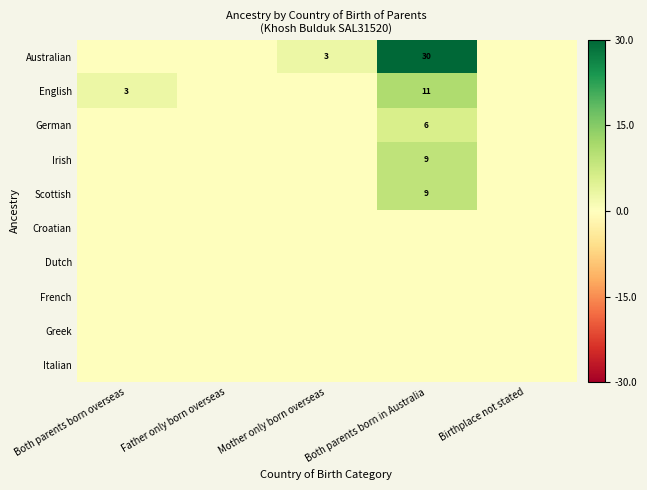

The value of English at Both parents born overseas is 3. True or false?

True